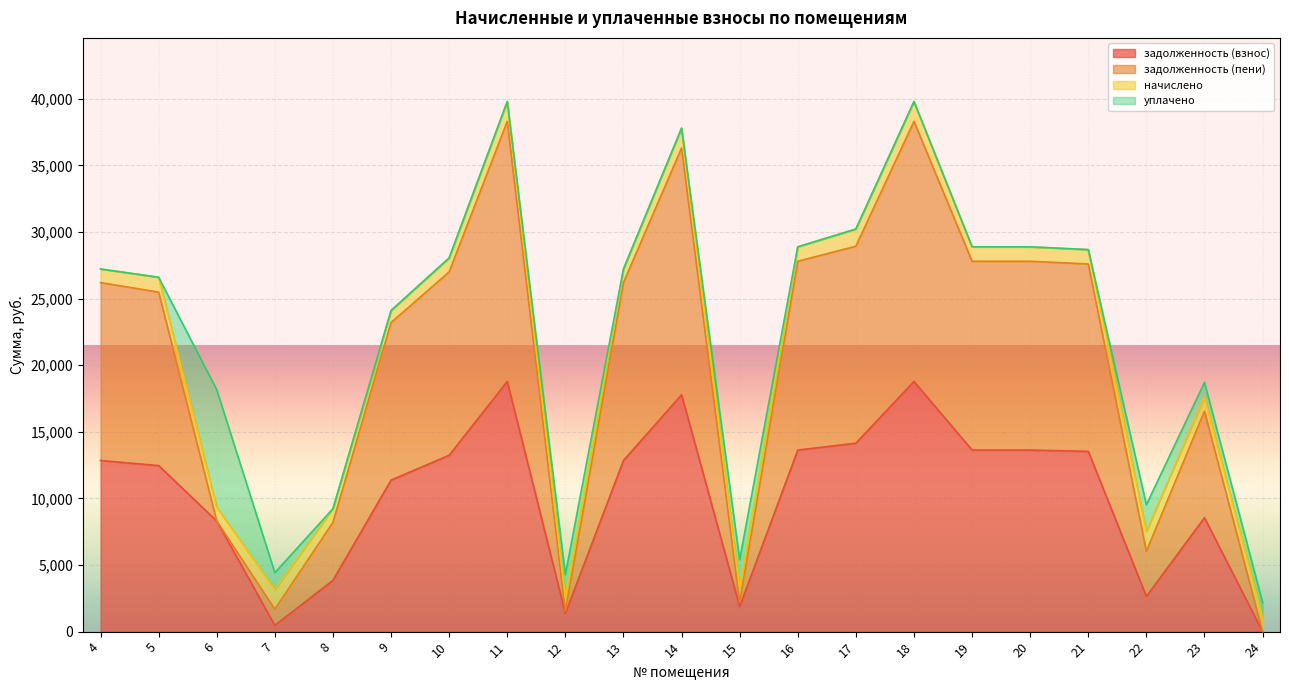

Count the number of categories in the chart.

21